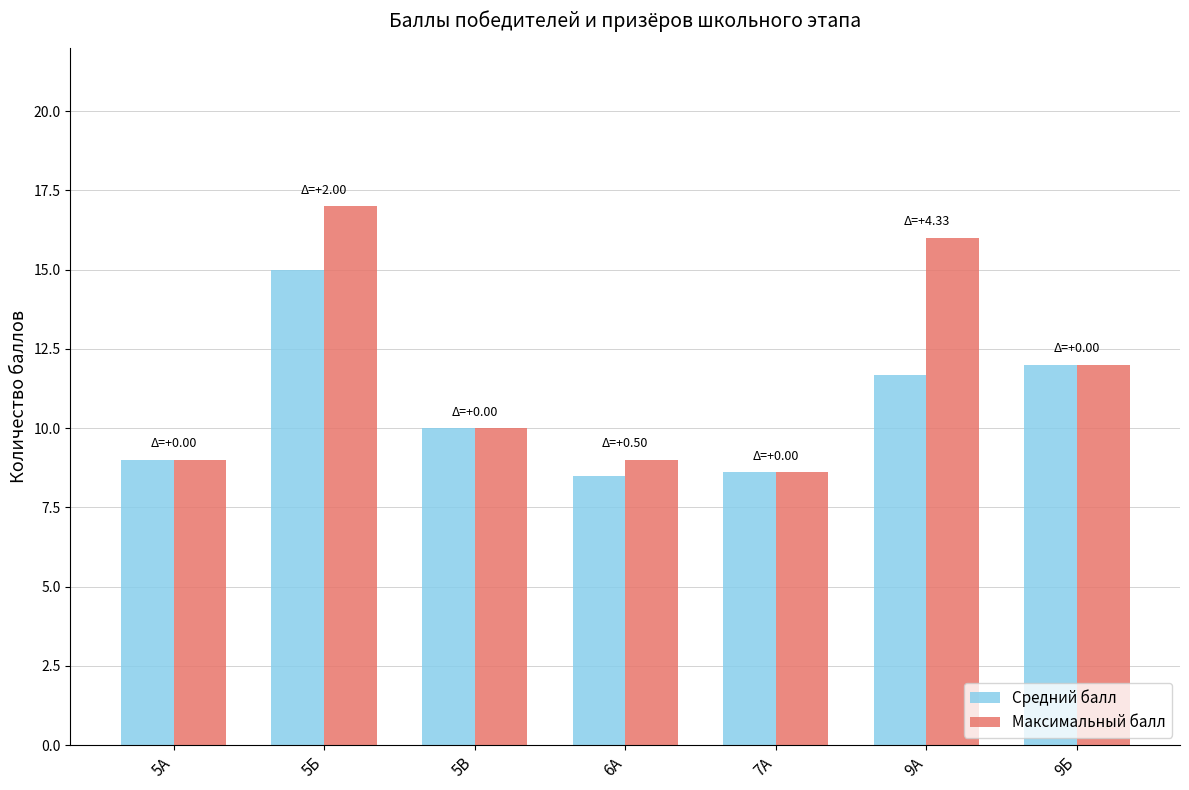

Which series has the largest total across all categories?

Максимальный балл